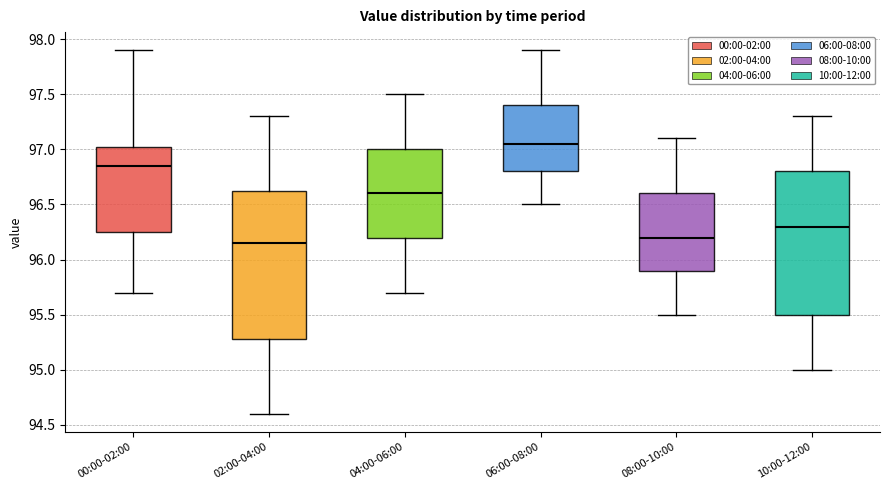

Reading left to right, transcribe this box plot: for each box, give where its median line is, the range the box spans, and where its two whiskers end, as read against the y-axis. The values are not printed on the chart, so give them approximately, as read against the axis.

00:00-02:00: median 96.85, box 96.25 to 97.05, whiskers 95.70 to 97.90
02:00-04:00: median 96.15, box 95.30 to 96.65, whiskers 94.60 to 97.30
04:00-06:00: median 96.60, box 96.20 to 97.00, whiskers 95.70 to 97.50
06:00-08:00: median 97.05, box 96.80 to 97.40, whiskers 96.50 to 97.90
08:00-10:00: median 96.20, box 95.90 to 96.60, whiskers 95.50 to 97.10
10:00-12:00: median 96.30, box 95.50 to 96.80, whiskers 95.00 to 97.30